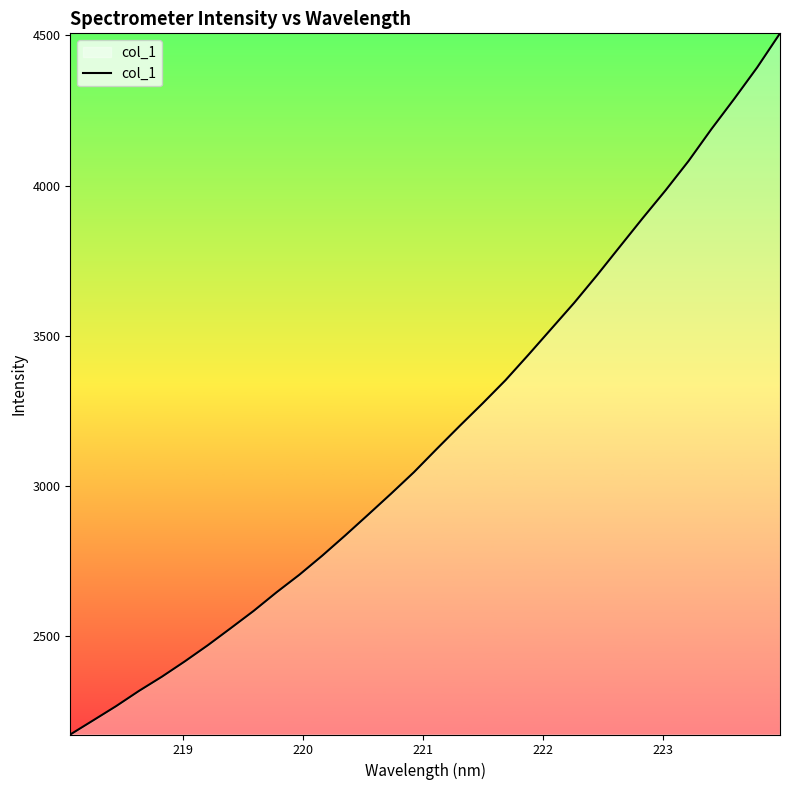

What is the sum of all values?

101566.7